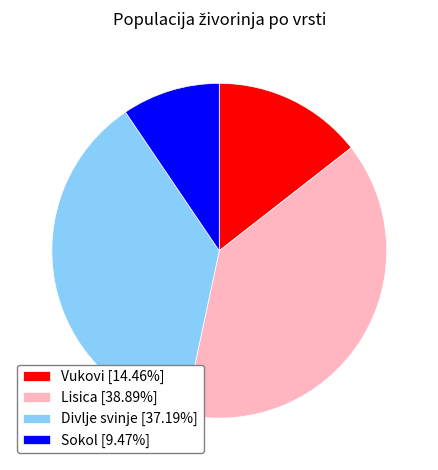

Does Vukovi [14.46%] account for over 50% of the chart?

No